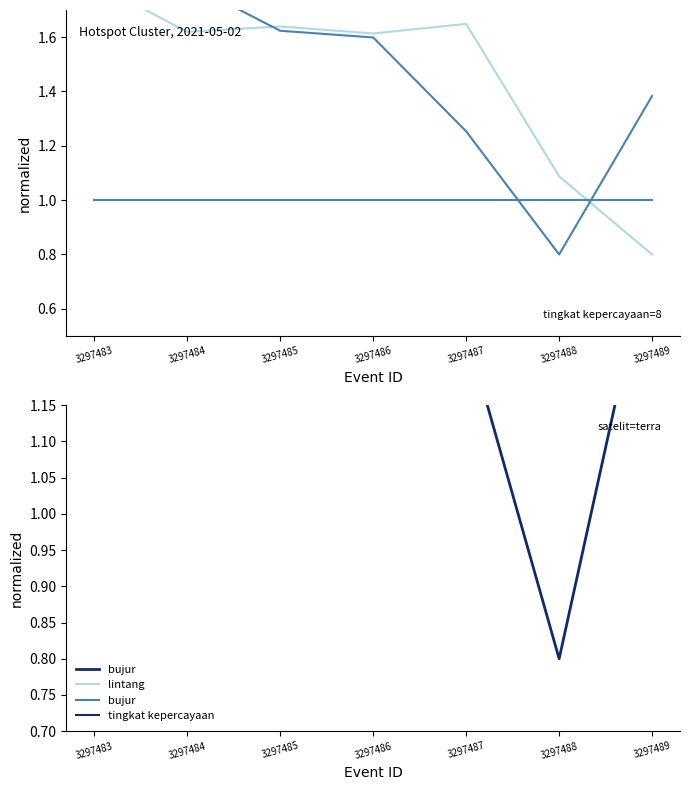

Between 3297483 and 3297487, which series saw the biggest shift?

bujur